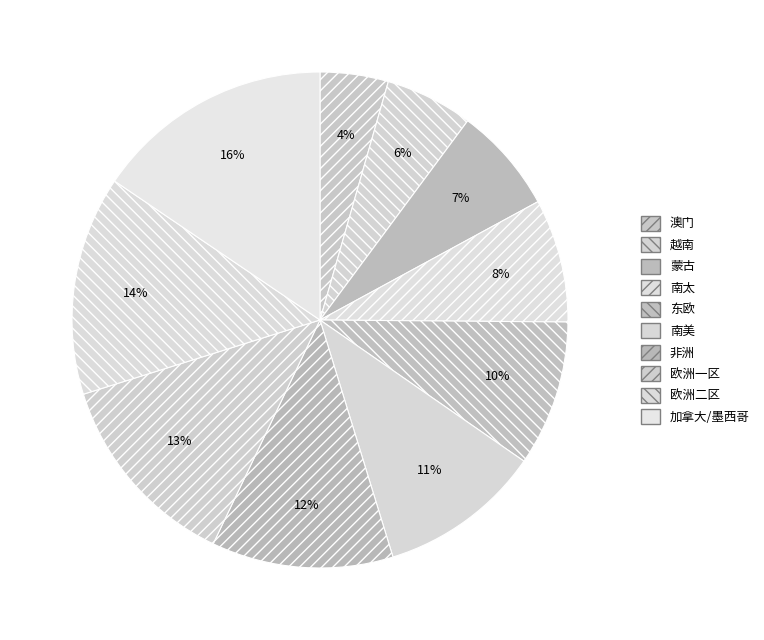

Count the number of slices in the pie.

10